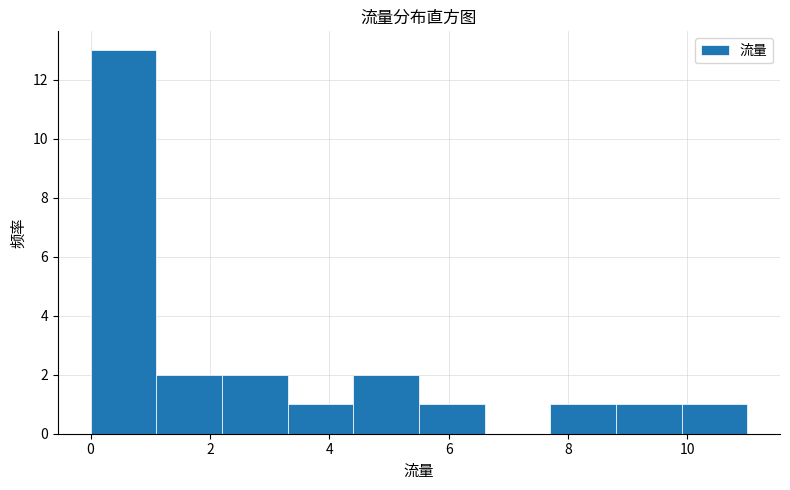

Reading left to right, transcribe this chart: for each bar, give the range it covers on the x-axis and its height. Neither the bar edges nor the heights are printed on the chart, so give them approximately, as read against the axes.

0.0 to 1.1: 13
1.1 to 2.2: 2
2.2 to 3.3: 2
3.3 to 4.4: 1
4.4 to 5.5: 2
5.5 to 6.6: 1
6.6 to 7.7: 0
7.7 to 8.8: 1
8.8 to 9.9: 1
9.9 to 11.0: 1